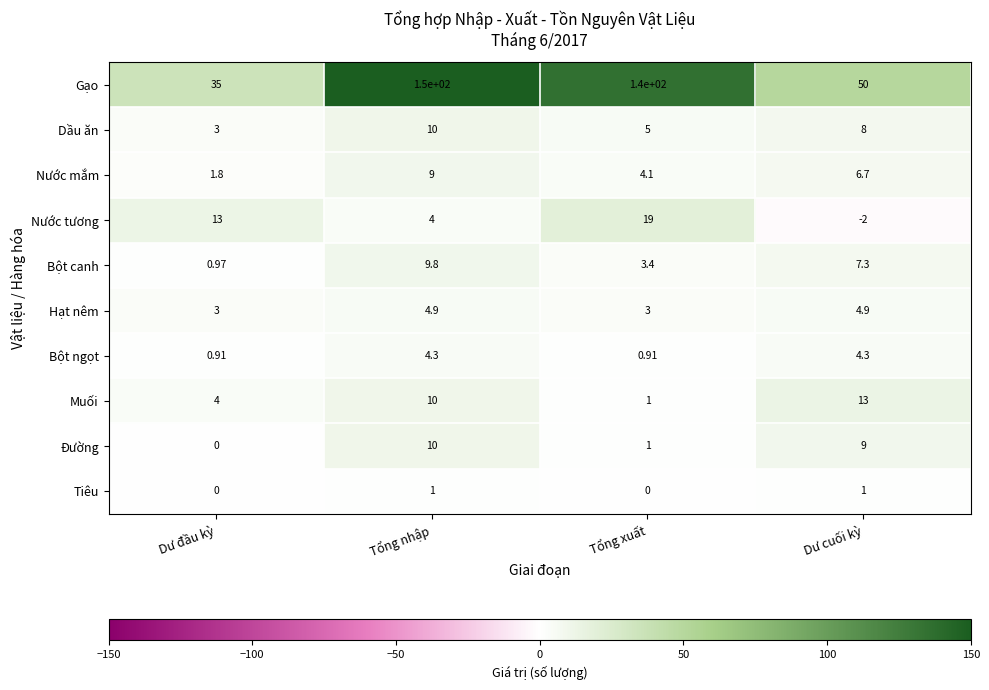

Which series has the largest total across all categories?

Gạo